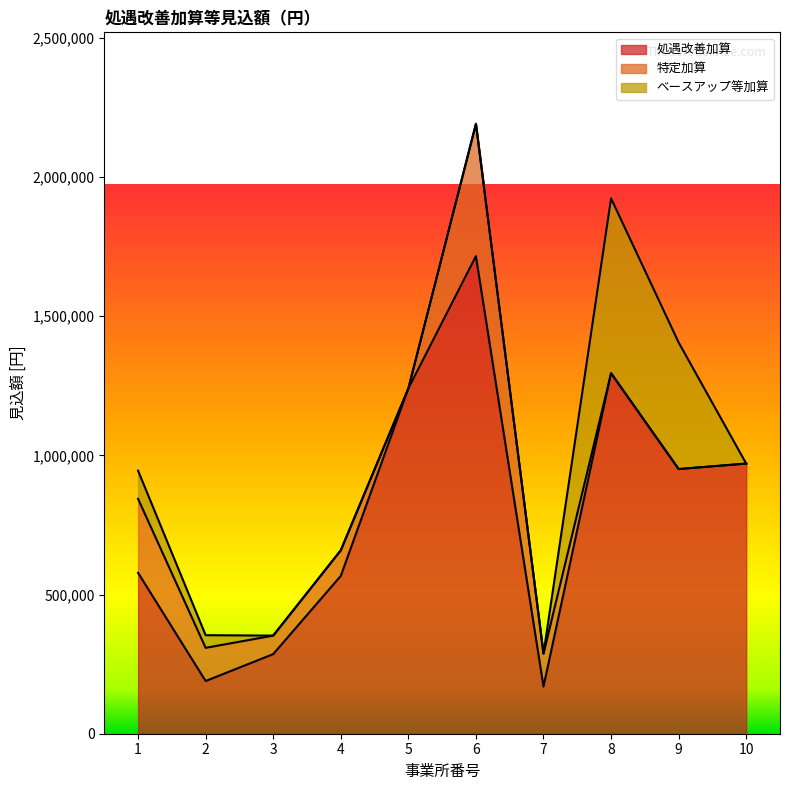

Which series changed the most between 9 and 10?

ベースアップ等加算